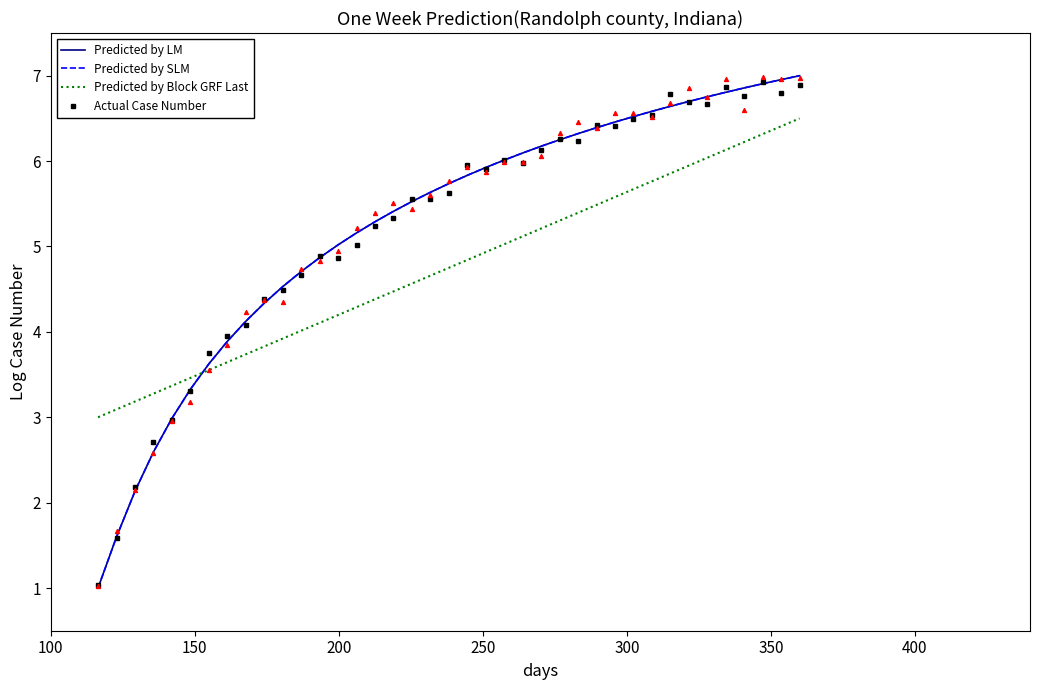

How many intersections are there between Actual Case Number and Predicted by Block GRF Last?

1